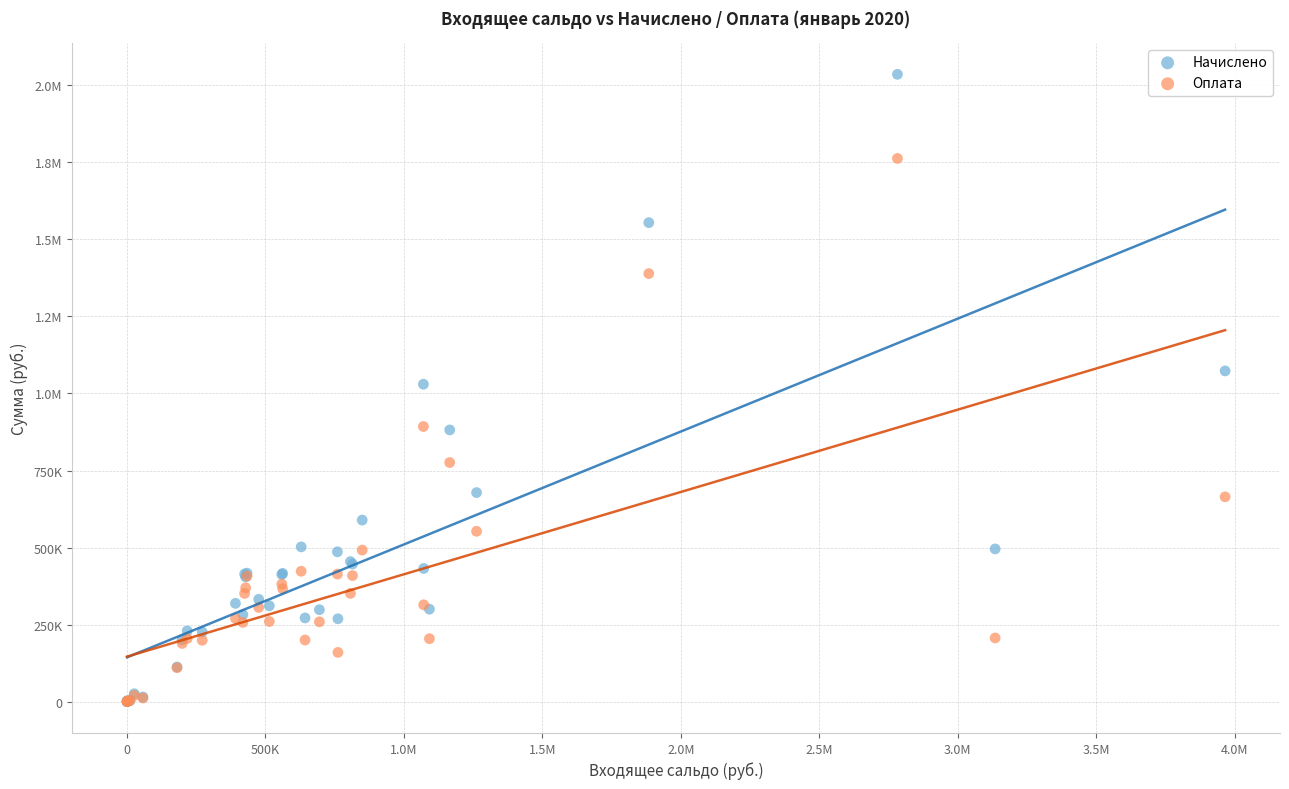

What are all the series names shown in the legend?

Начислено, Оплата